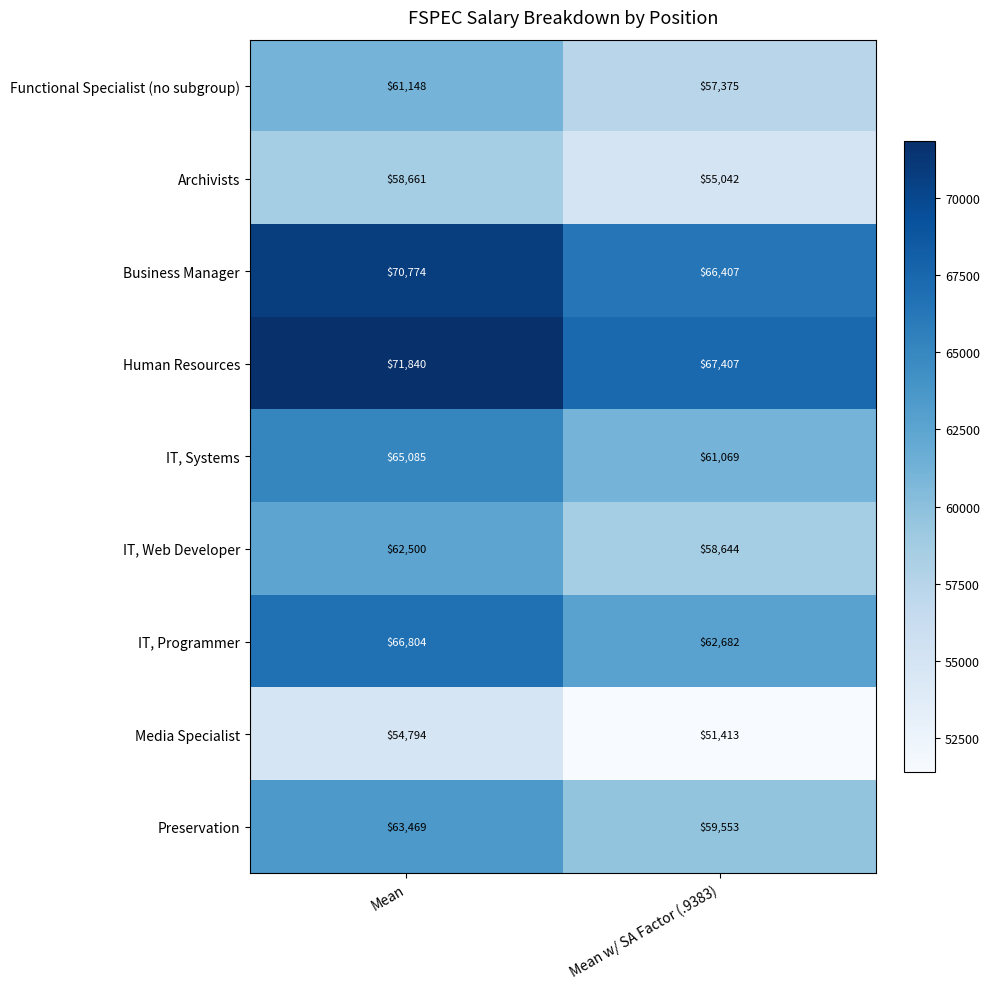

Is it true that IT, Programmer equals 62682 at Mean w/ SA Factor (.9383)?

True